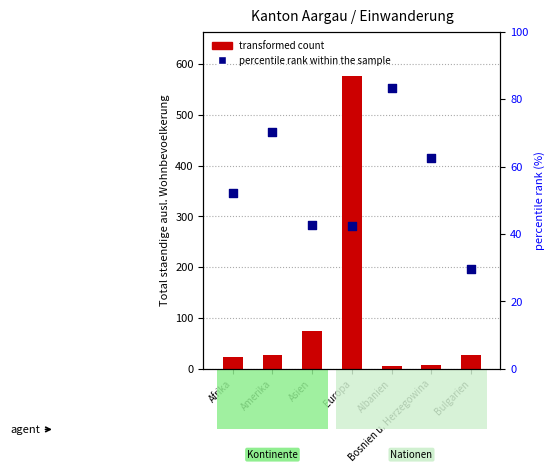

Which series reaches the maximum Y coordinate?

transformed count